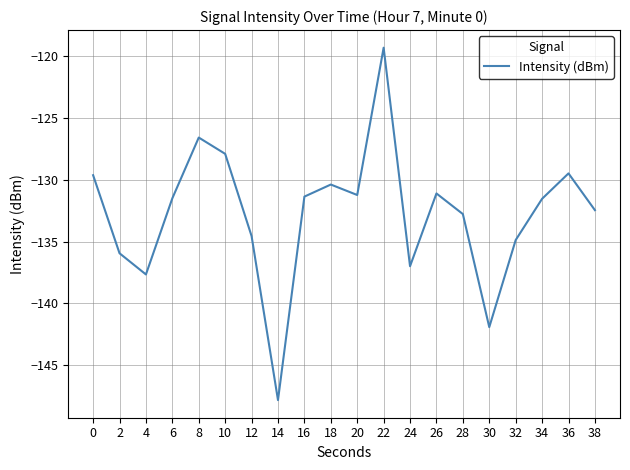

Is it true that the value at 26 is -224.6?

False